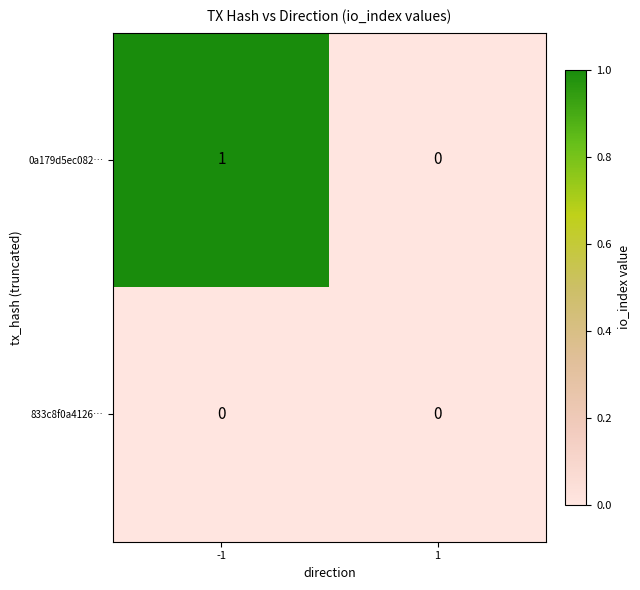

List the series in order of their peak value, highest first.

0a179d5ec082…, 833c8f0a4126…